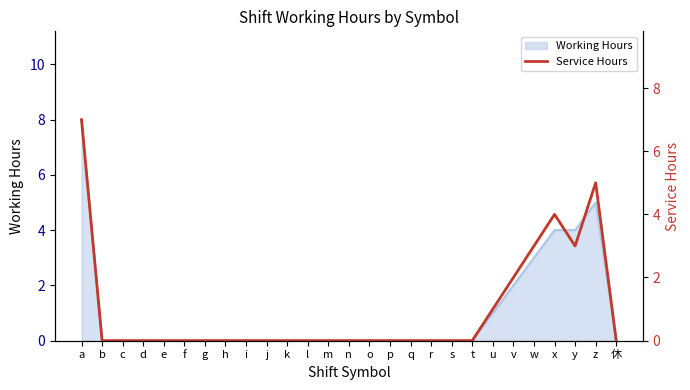

What is the label of the 5th point from the right?

w